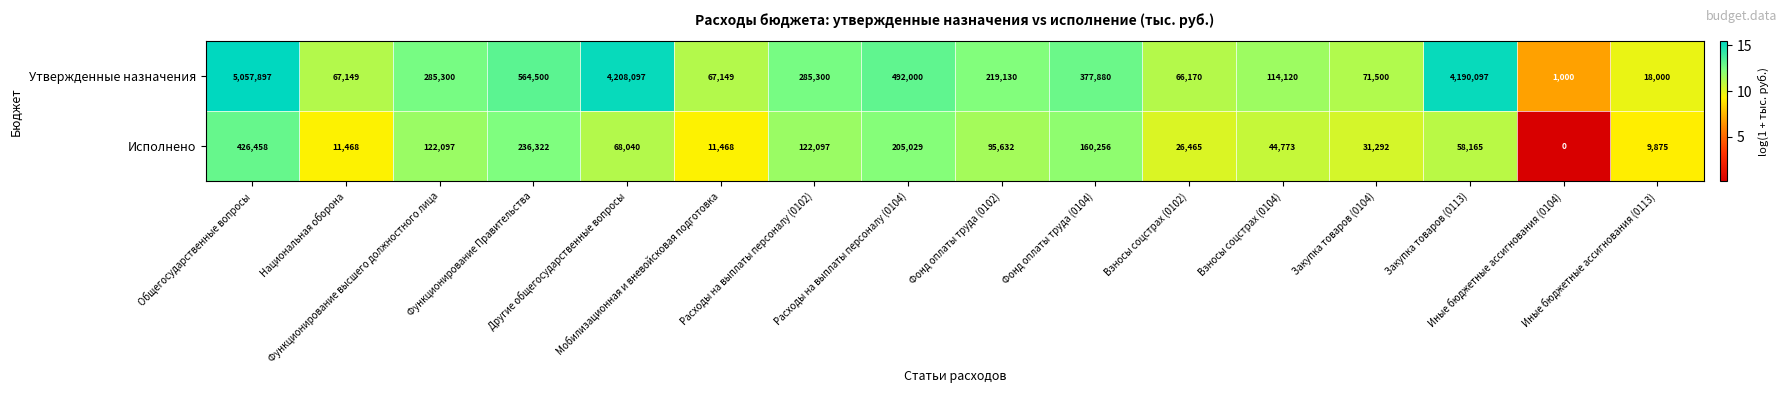

Which series has the largest total across all categories?

Утвержденные назначения